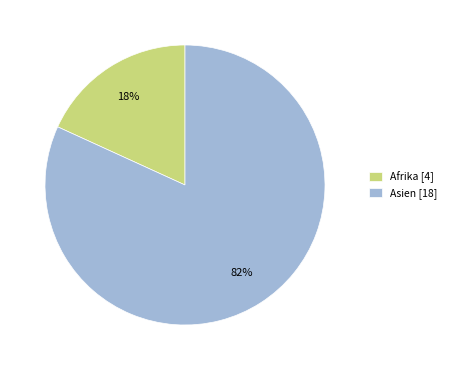

Rank the categories by value from highest to lowest.

Asien [18], Afrika [4]